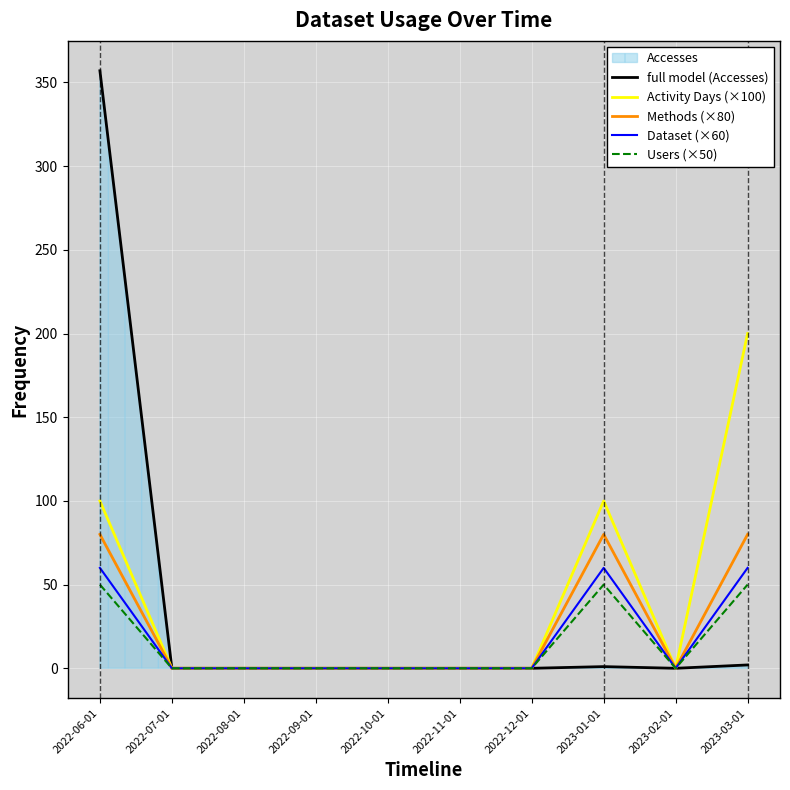

Is it true that full model (Accesses) equals 2 at 2023-03-01?

True